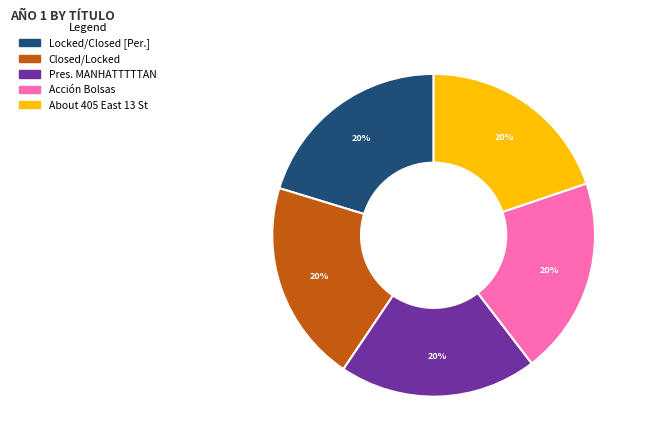

Approximately how many times larger is the value at Locked/Closed [Per.] compared to About 405 East 13 St?

1.0